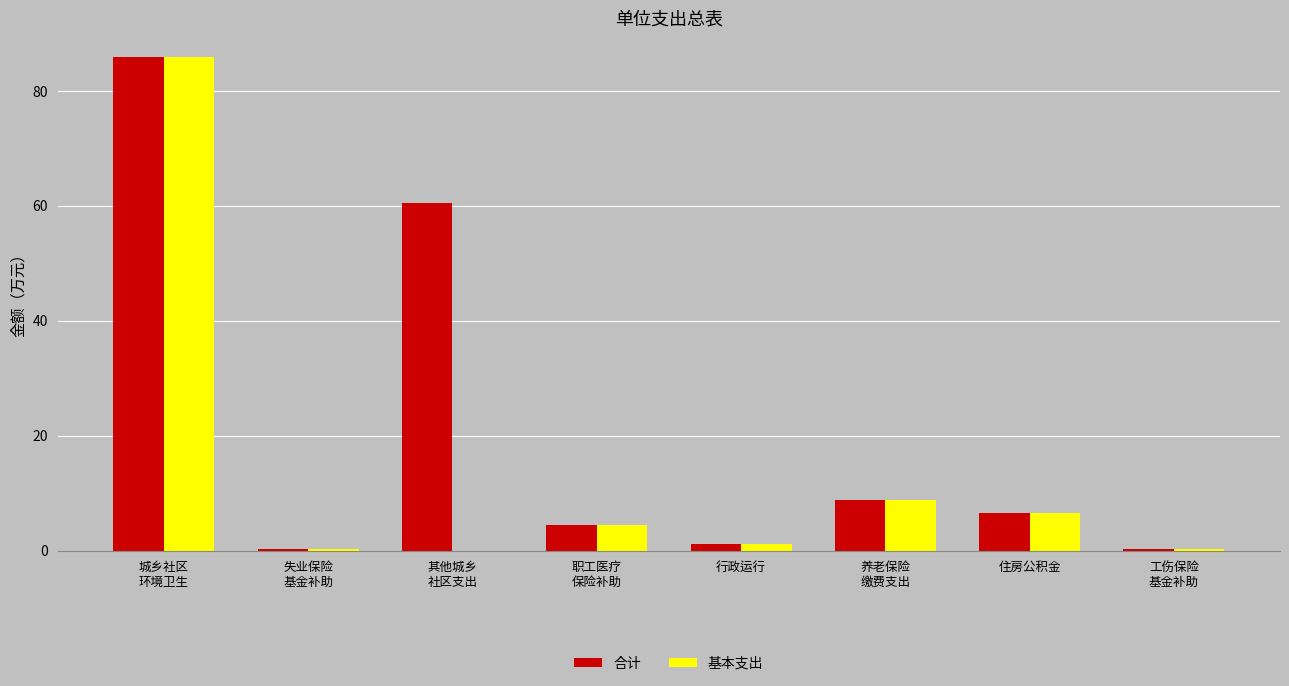

What is the maximum value for 基本支出?

85.9